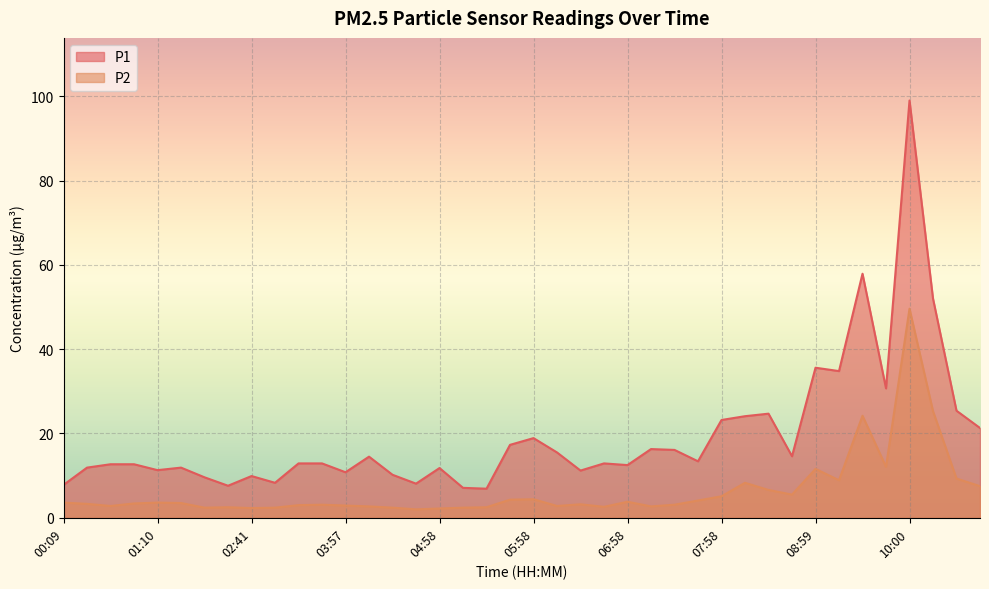

What is the maximum value for P2?

49.6